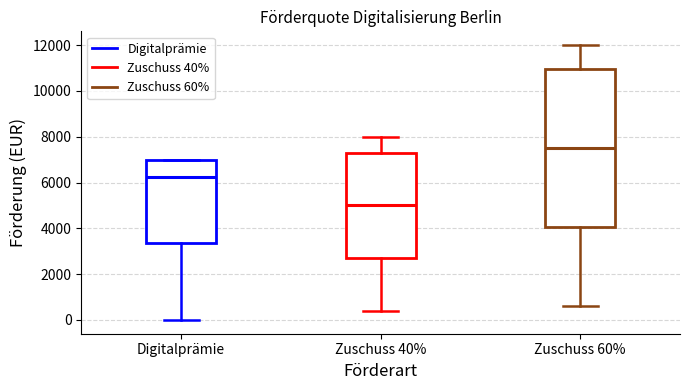

Reading left to right, transcribe this box plot: for each box, give where its median line is, the range the box spans, and where its two whiskers end, as read against the y-axis. The values are not printed on the chart, so give them approximately, as read against the axis.

Digitalprämie: median 6200, box 3400 to 7000, whiskers 0 to 7000
Zuschuss 40%: median 5000, box 2800 to 7400, whiskers 400 to 8000
Zuschuss 60%: median 7600, box 4000 to 11000, whiskers 600 to 12000